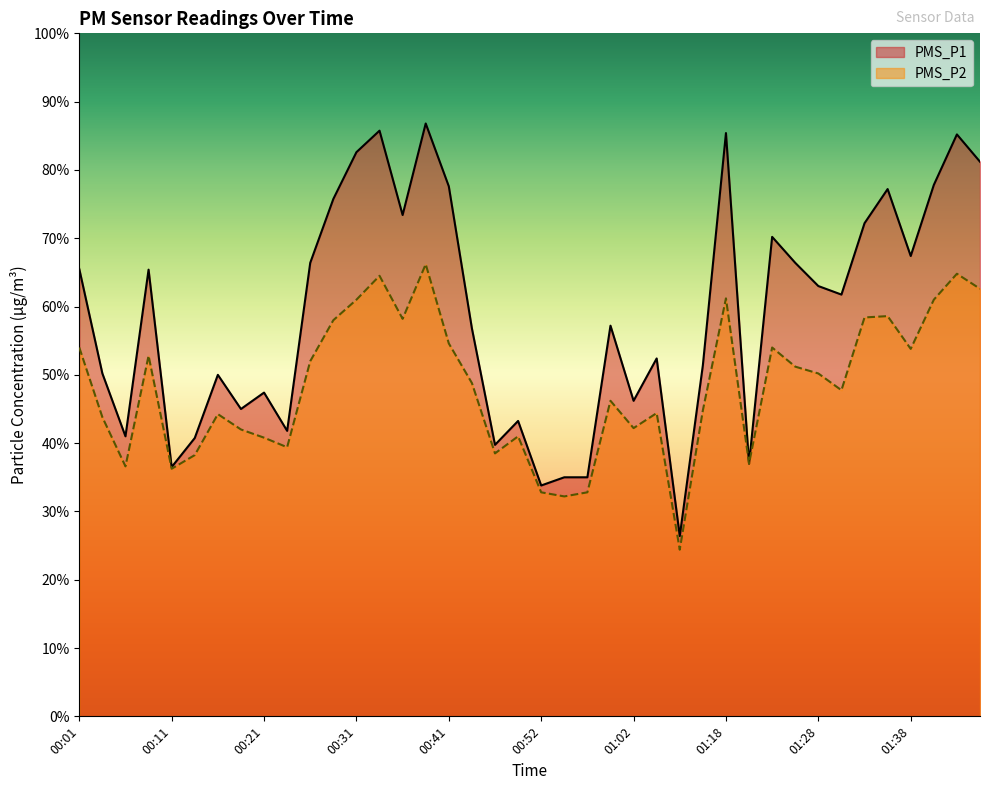

Reading left to right, list all the values displayed in this chart.

PMS_P1: 00:01=65.5	00:04=50.2	00:06=41.0	00:09=65.4	00:11=36.5	00:14=40.8	00:16=50.0	00:19=45.0	00:21=47.4	00:24=41.8	00:26=66.4	00:29=75.8	00:31=82.6	00:34=85.8	00:36=73.4	00:39=86.8	00:41=77.6	00:44=56.8	00:46=39.8	00:49=43.2	00:52=33.8	00:54=35.0	00:57=35.0	00:59=57.2	01:02=46.2	01:10=52.4	01:13=26.4	01:15=51.4	01:18=85.4	01:21=37.0	01:23=70.2	01:26=66.4	01:28=63.0	01:31=61.8	01:33=72.2	01:36=77.2	01:38=67.4	01:41=77.8	01:44=85.2	01:46=81.2
PMS_P2: 00:01=54.0	00:04=43.8	00:06=36.6	00:09=52.8	00:11=36.2	00:14=38.2	00:16=44.2	00:19=42.0	00:21=40.8	00:24=39.4	00:26=52.0	00:29=58.0	00:31=61.0	00:34=64.5	00:36=58.2	00:39=66.2	00:41=54.6	00:44=48.8	00:46=38.5	00:49=41.0	00:52=32.8	00:54=32.2	00:57=32.8	00:59=46.2	01:02=42.2	01:10=44.4	01:13=24.4	01:15=44.8	01:18=61.2	01:21=37.0	01:23=54.0	01:26=51.2	01:28=50.2	01:31=47.8	01:33=58.4	01:36=58.6	01:38=53.8	01:41=61.0	01:44=64.8	01:46=62.6